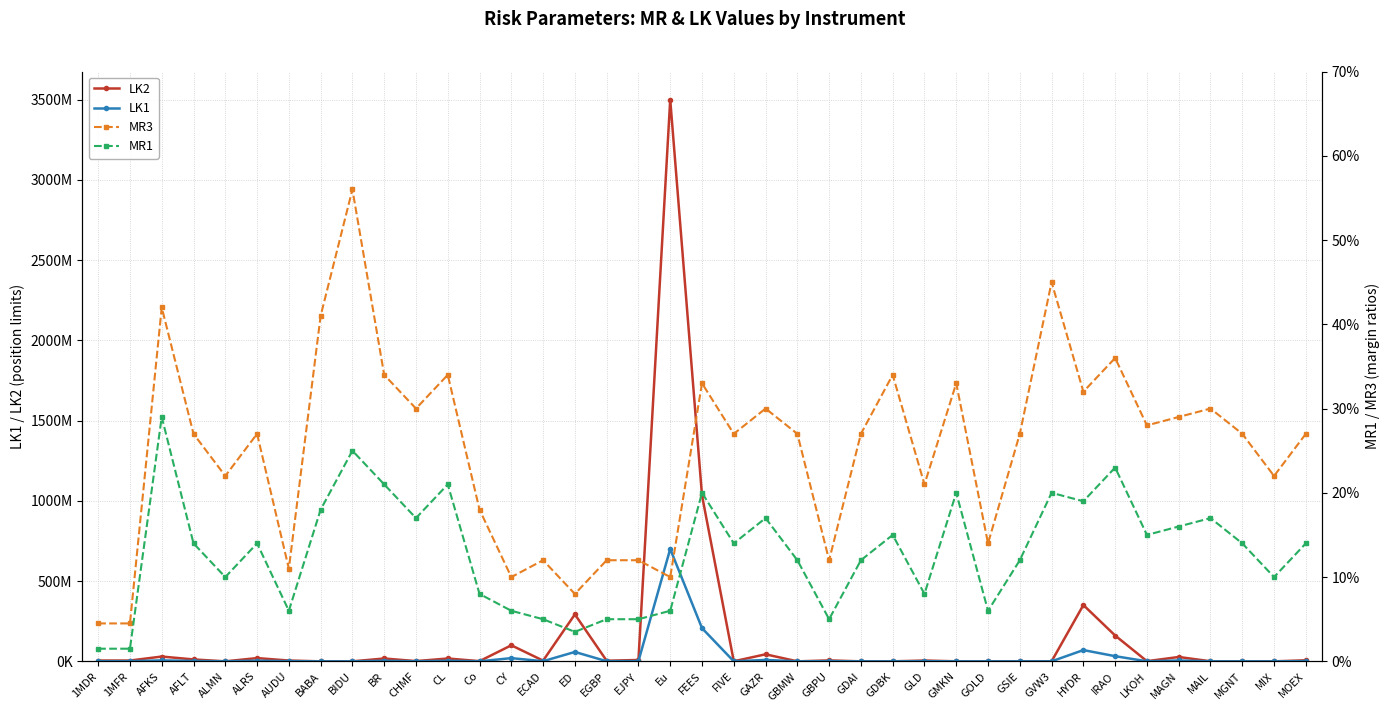

Which has a higher value, GAZR or CL?

GAZR